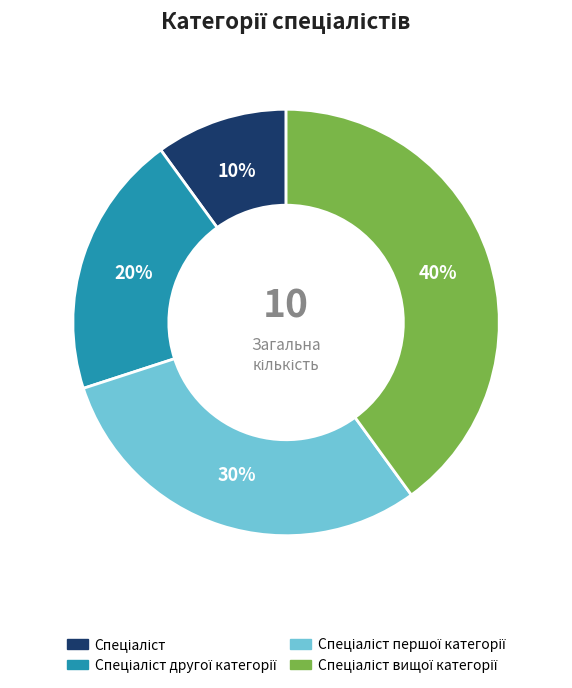

To the nearest percent, what is the difference between the largest and smallest slice percentages?

30%